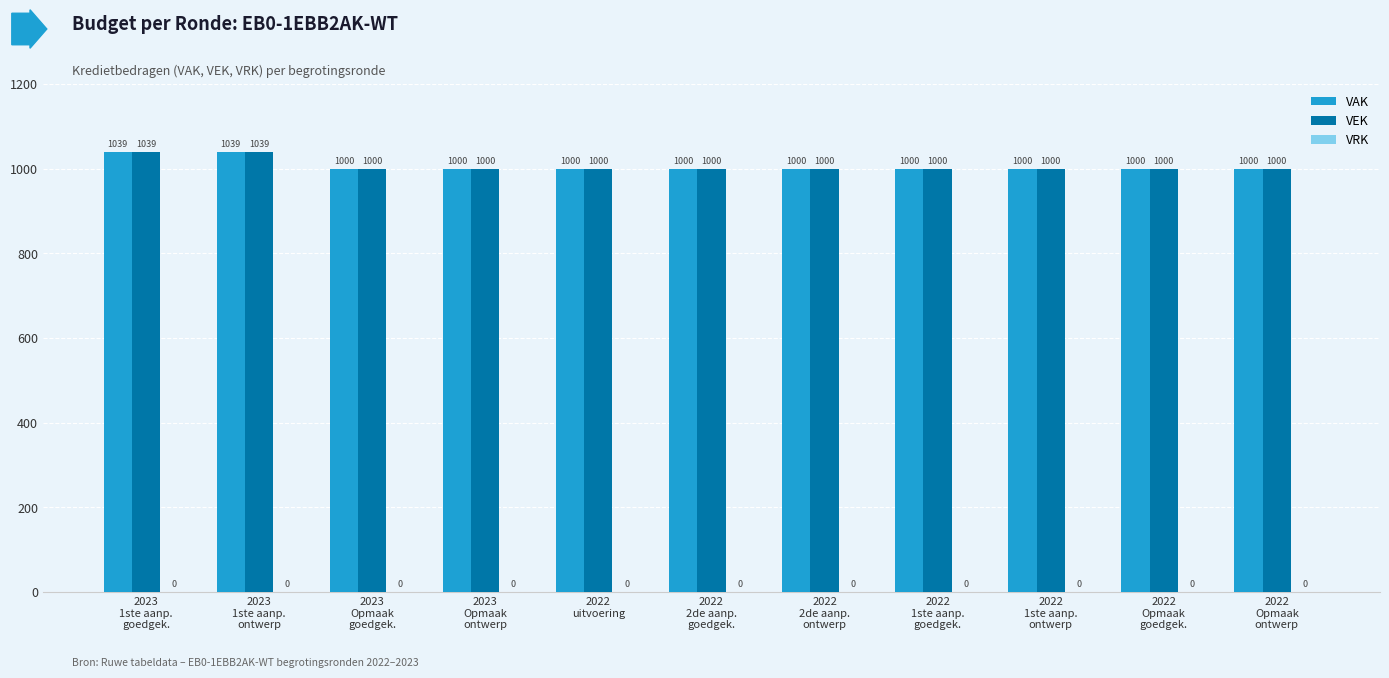

Is it true that VAK equals 1039 at 2023
1ste aanp.
ontwerp?

True